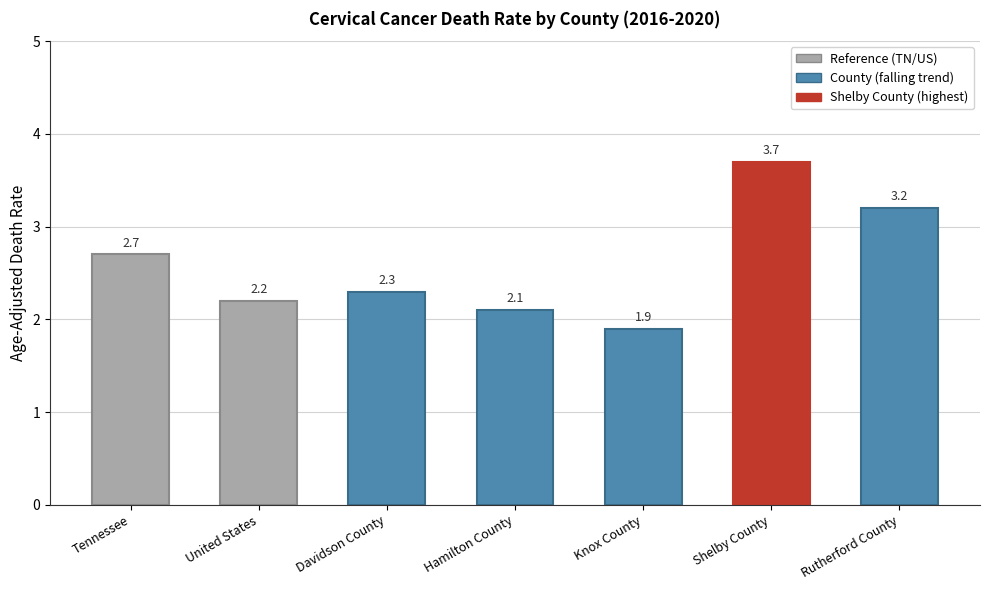

Is it true that the value at United States is 3.3?

False